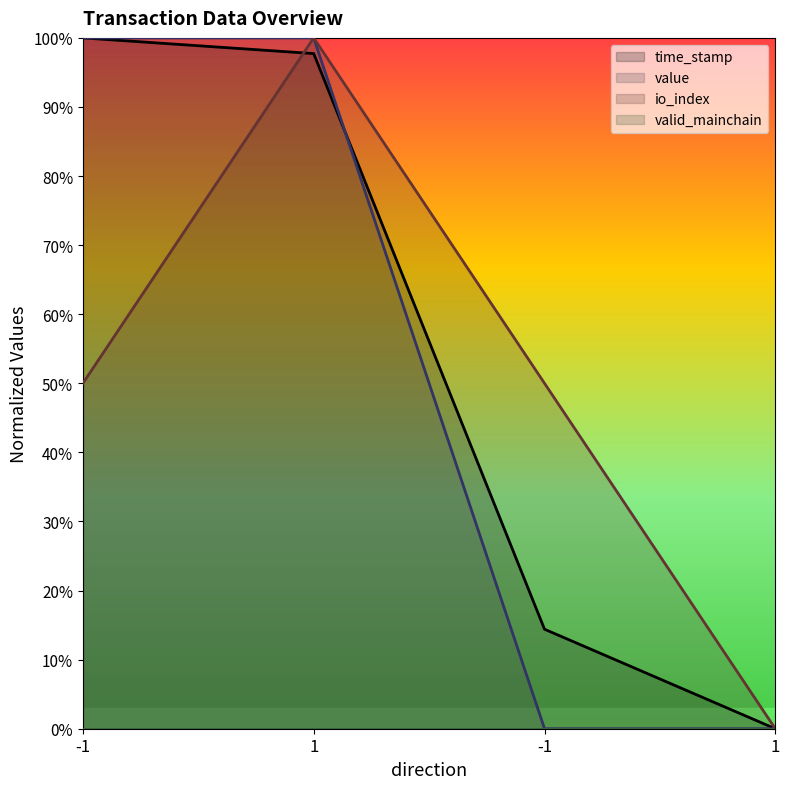

What is the sum of the io_index values at -1 and -1?

1.0